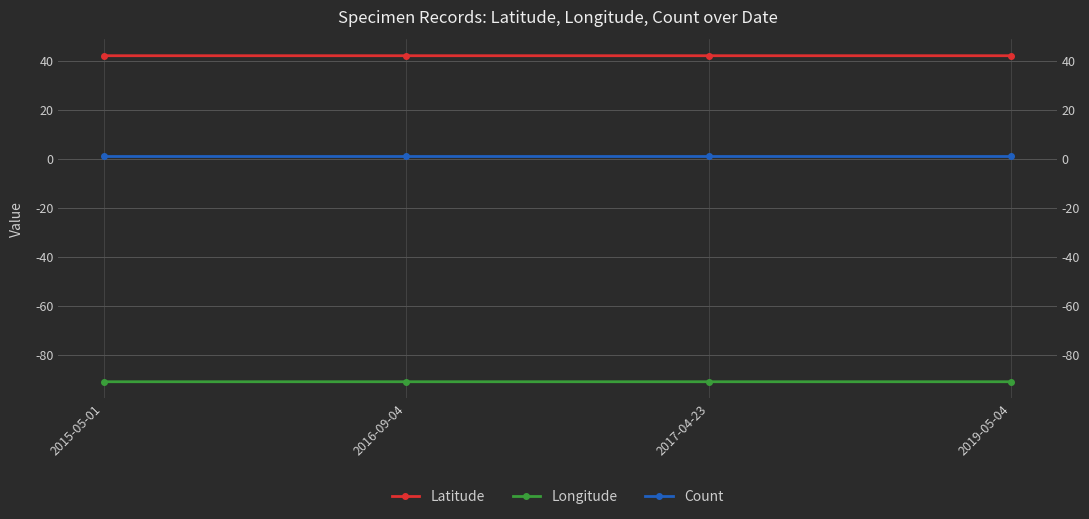

What is the value of the Latitude point at the 1st from the left?

42.1